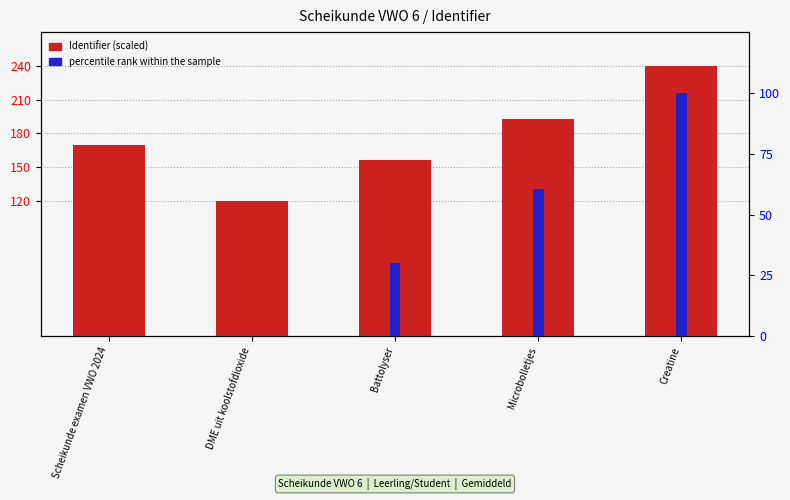

How many groups of bars are there?

5